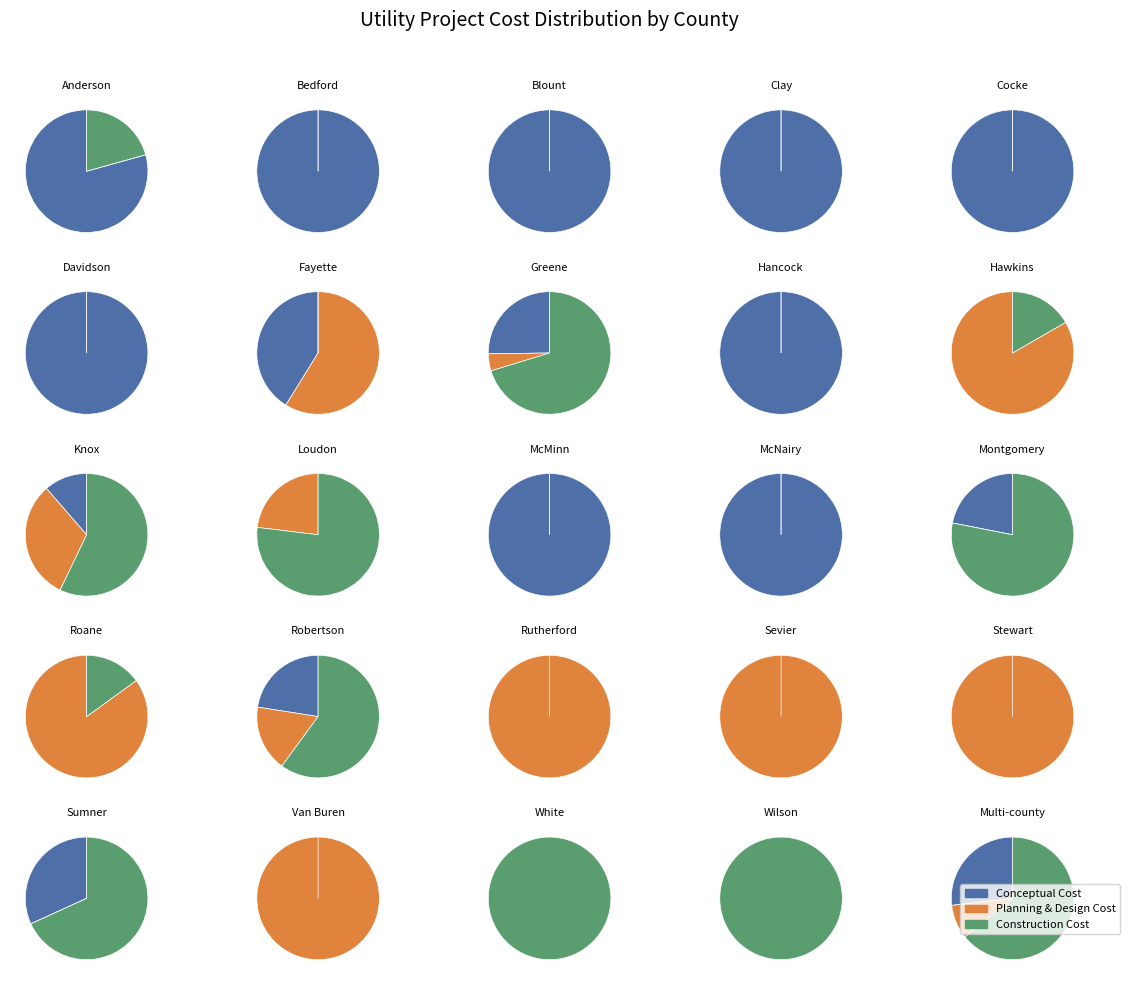

The 18 slice represents 12% of the pie. True or false?

False